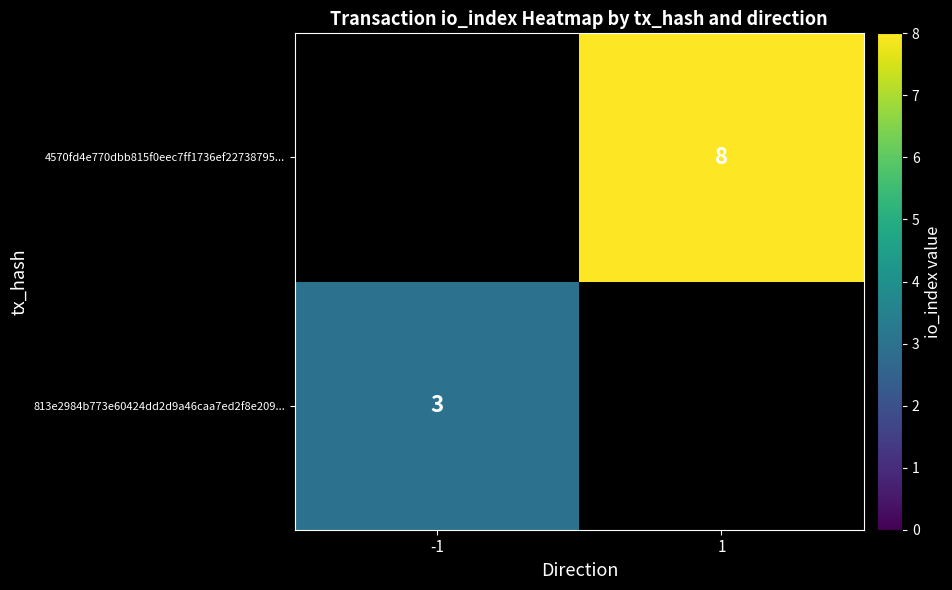

True or false: 813e2984b773e60424dd2d9a46caa7ed2f8e209... has a value of 3 at -1.

True